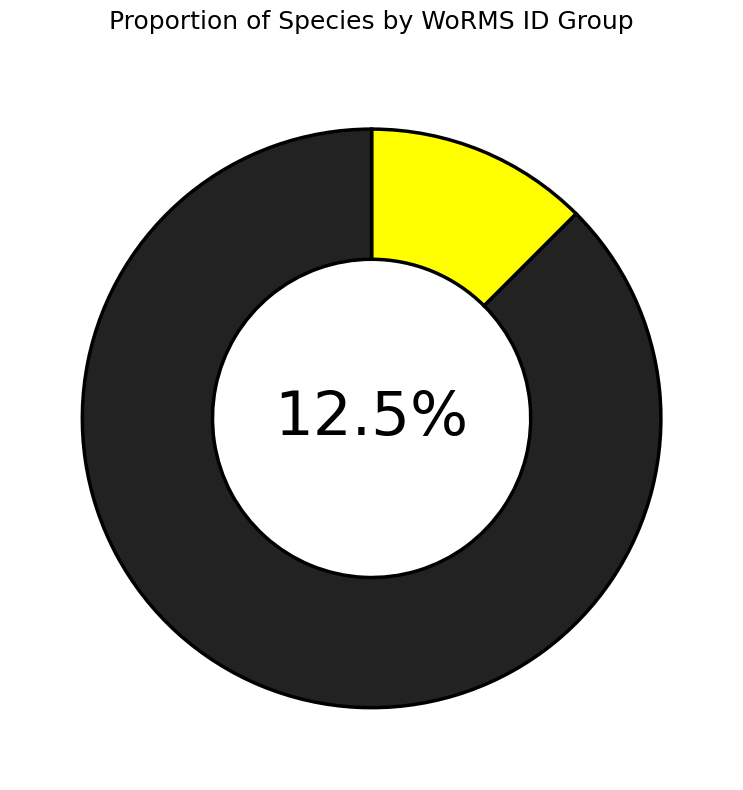

Which slice is the smallest?

RCC1657